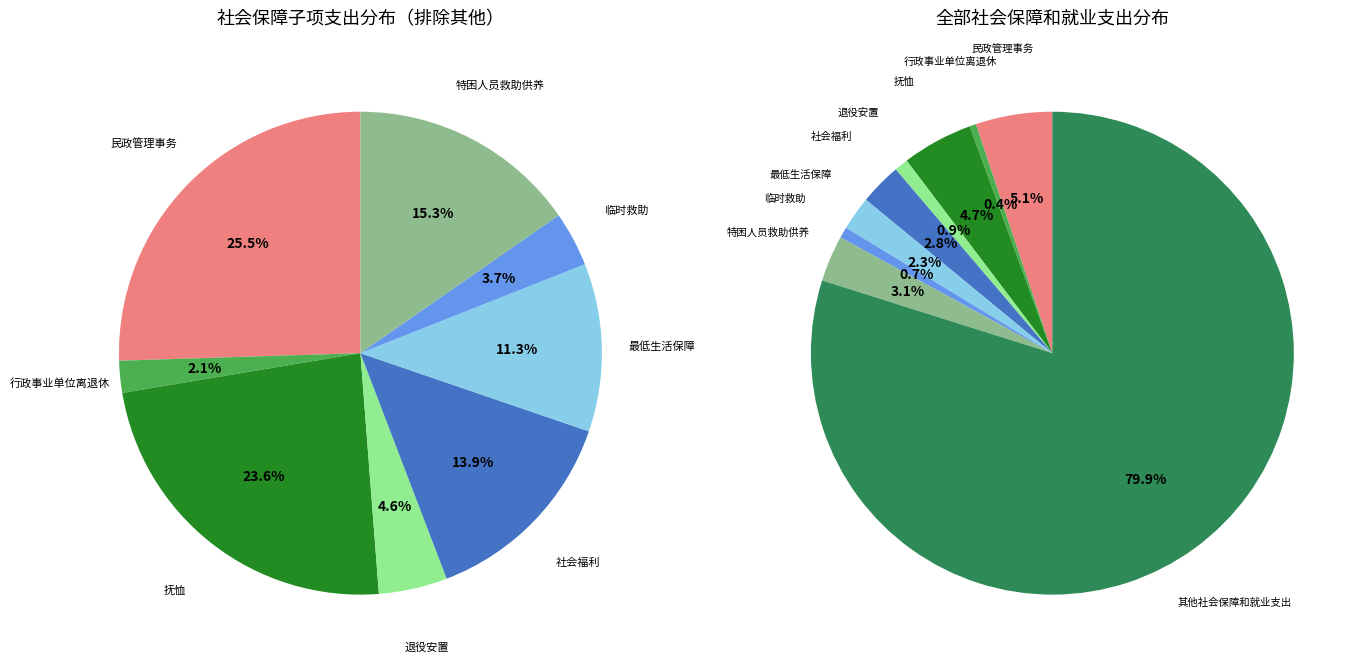

How many slices are in this pie chart?

9